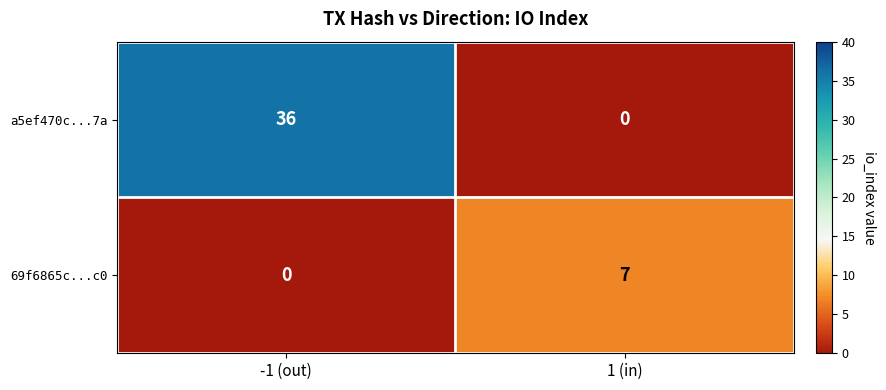

The a5ef470c...7a series shows 14 at 1 (in). True or false?

False